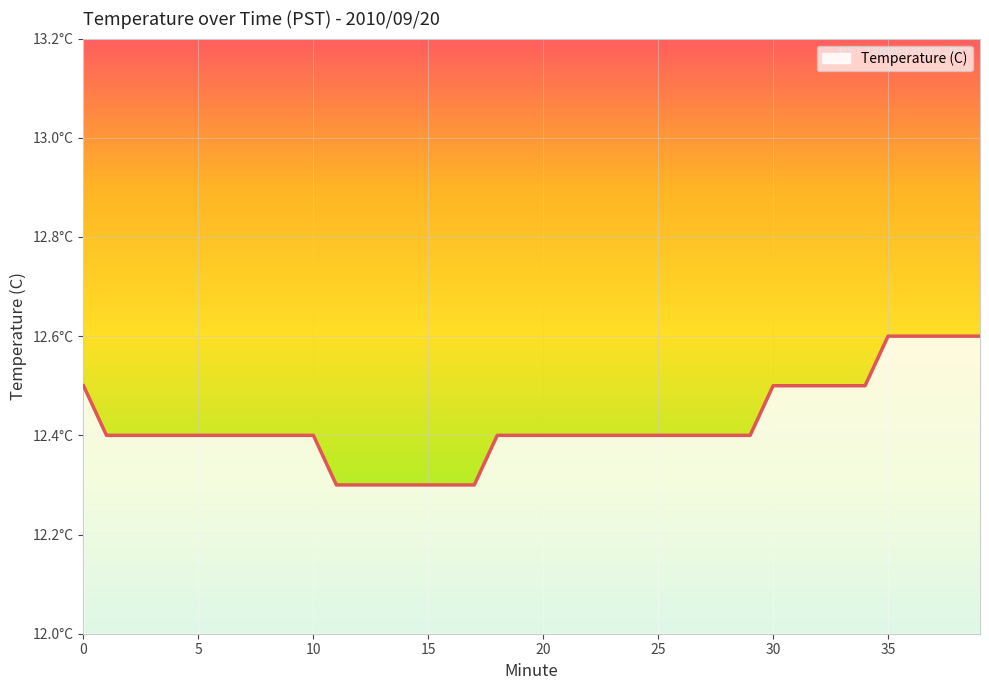

Reading left to right, what are all the values shown in this chart?

0=12.5	1=12.4	2=12.4	3=12.4	4=12.4	5=12.4	6=12.4	7=12.4	8=12.4	9=12.4	10=12.4	11=12.3	12=12.3	13=12.3	14=12.3	15=12.3	16=12.3	17=12.3	18=12.4	19=12.4	20=12.4	21=12.4	22=12.4	23=12.4	24=12.4	25=12.4	26=12.4	27=12.4	28=12.4	29=12.4	30=12.5	31=12.5	32=12.5	33=12.5	34=12.5	35=12.6	36=12.6	37=12.6	38=12.6	39=12.6